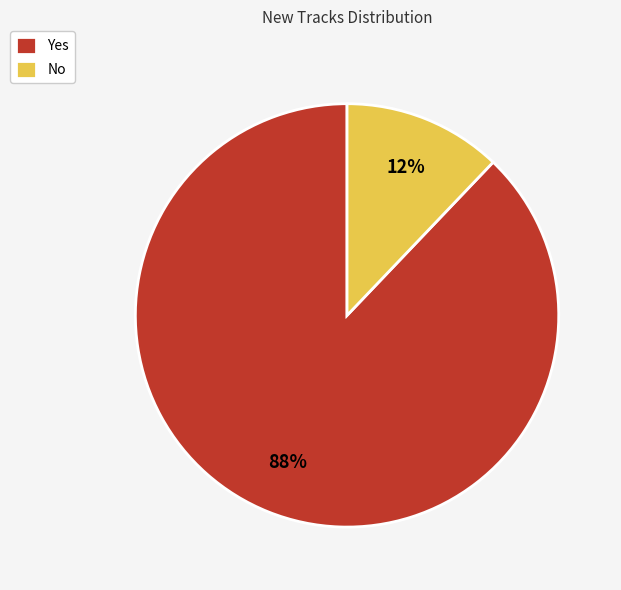

To the nearest percent, what percentage of the pie is Yes?

88%